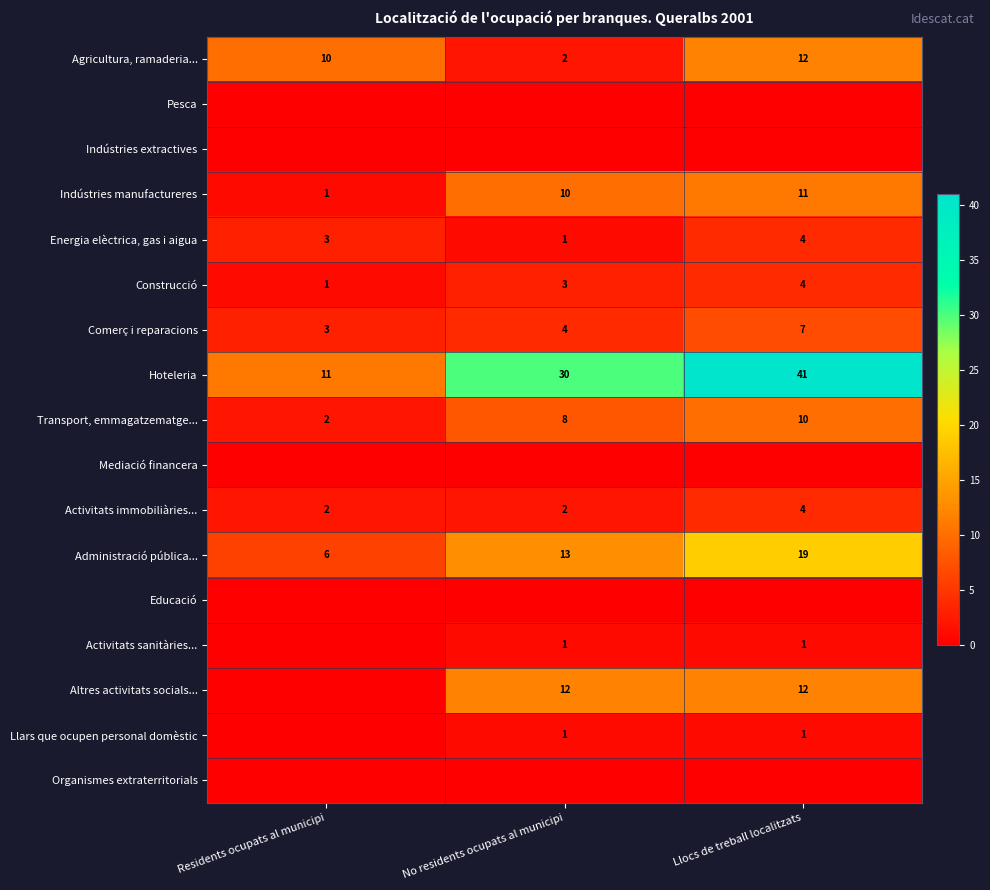

Is it true that Transport, emmagatzematge... equals 3 at Residents ocupats al municipi?

False